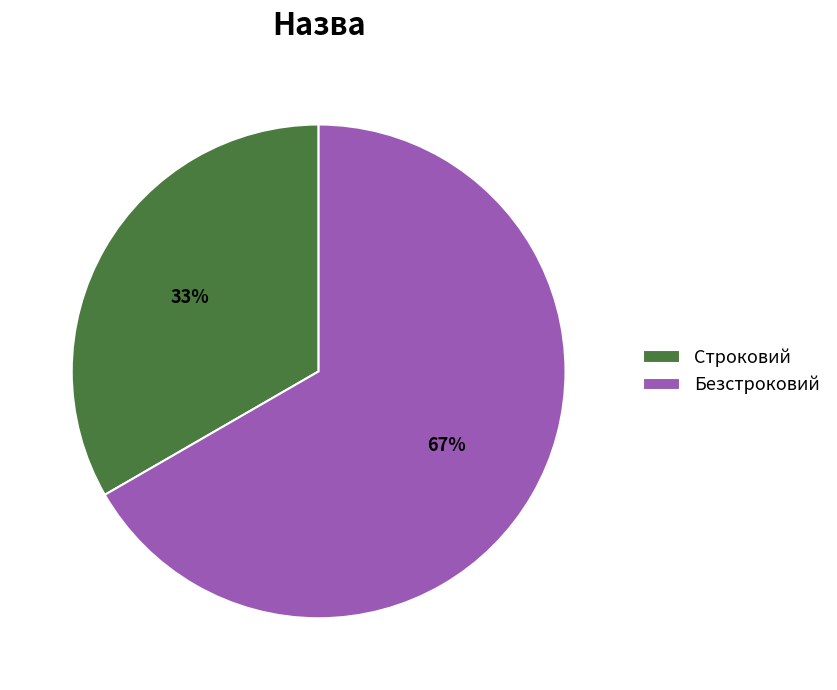

Is it true that Безстроковий is 59% of the pie?

False